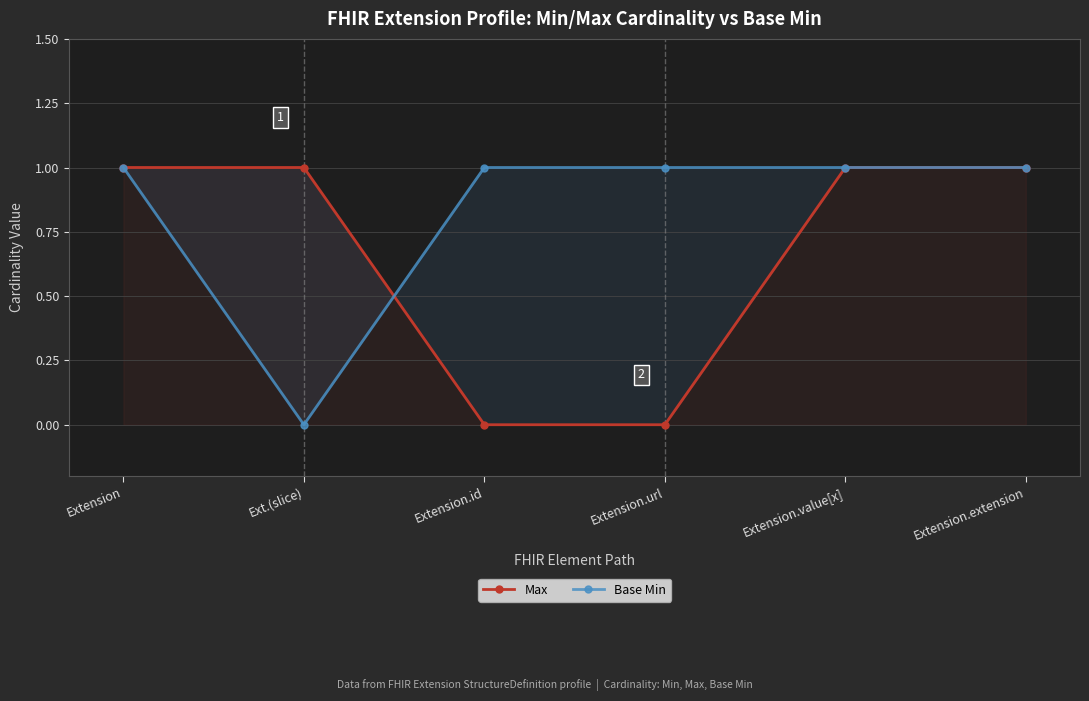

What is the average value of the Base Min series?

1